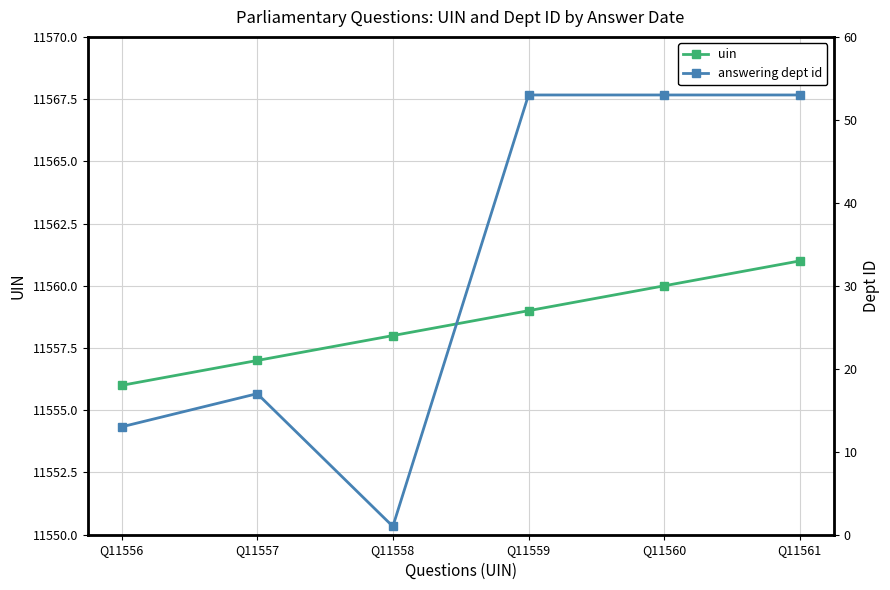

Where is the first local maximum for answering dept id?

Q11557